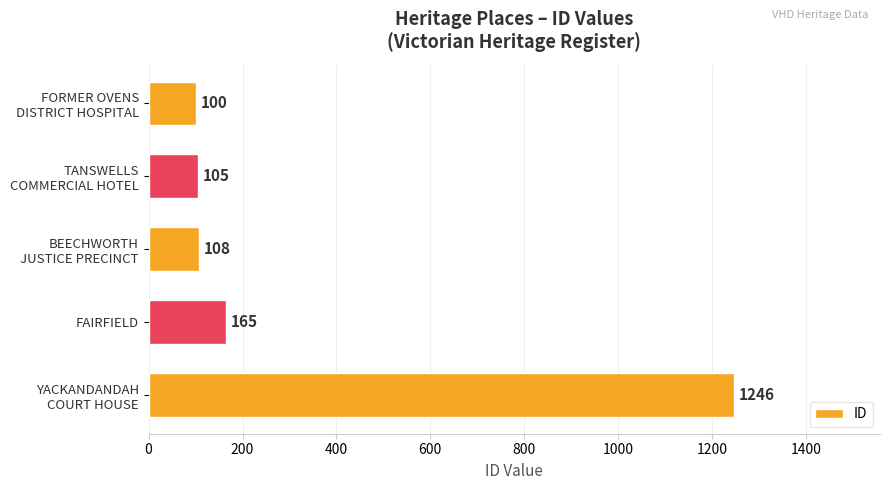

Which label corresponds to the largest value in the chart?

YACKANDANDAH
COURT HOUSE